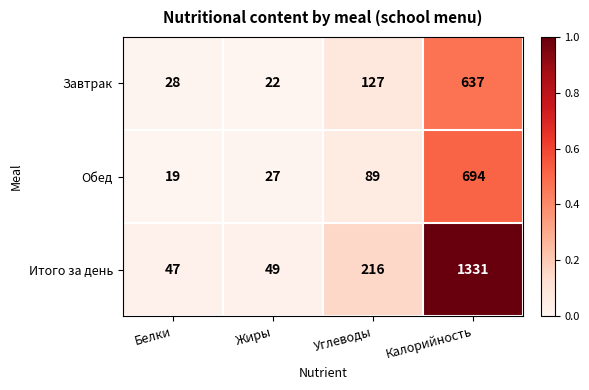

The Итого за день series shows 47 at Белки. True or false?

True